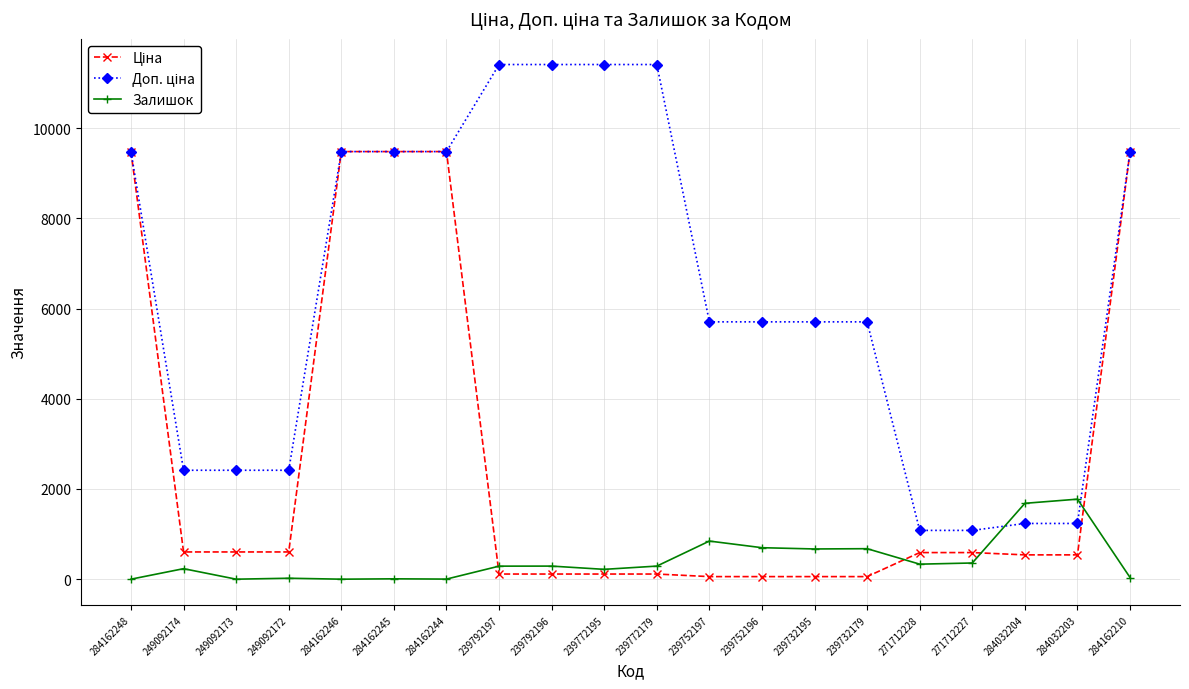

What is the total value across all series at 249092173?

3018.6